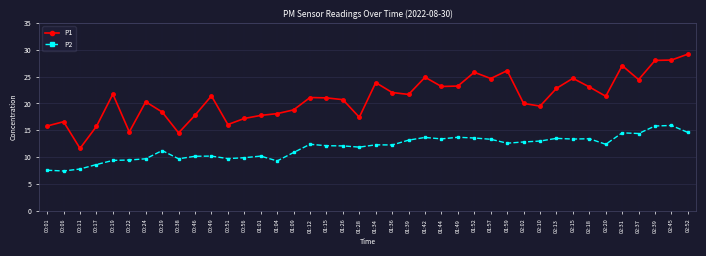

How many lines are shown in the chart?

2